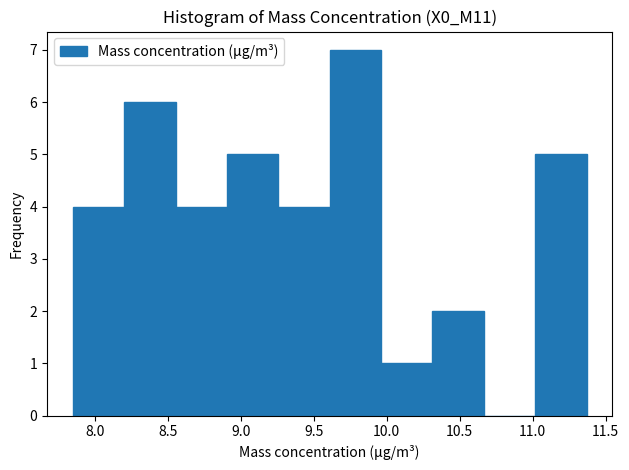

Reading left to right, transcribe this chart: for each bar, give the range it covers on the x-axis and its height. Neither the bar edges nor the heights are printed on the chart, so give them approximately, as read against the axes.

7.85 to 8.20: 4
8.20 to 8.55: 6
8.55 to 8.90: 4
8.90 to 9.25: 5
9.25 to 9.60: 4
9.60 to 9.95: 7
9.95 to 10.30: 1
10.30 to 10.65: 2
10.65 to 11.00: 0
11.00 to 11.35: 5